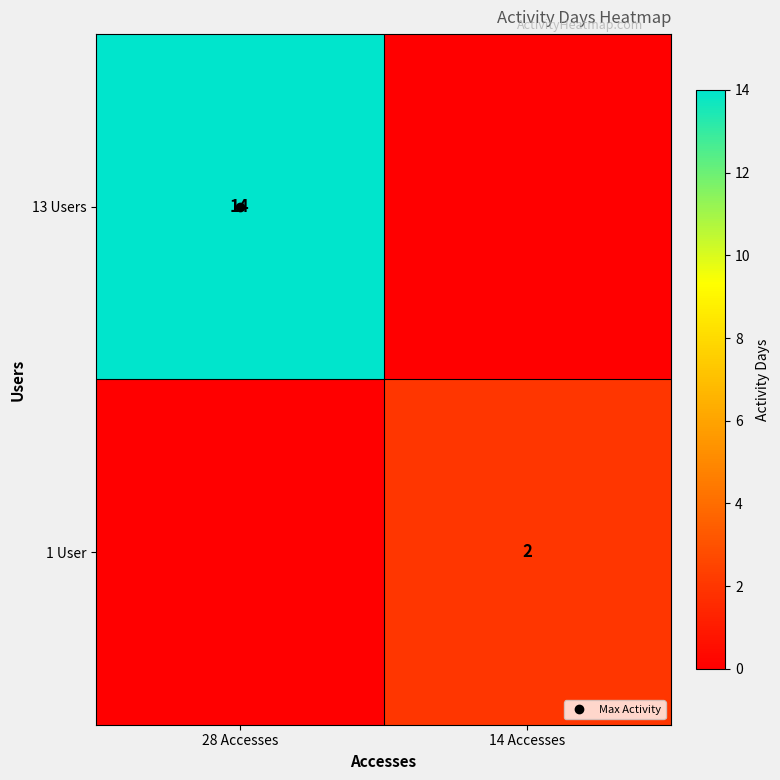

How many positive values does the 1 User series have?

1